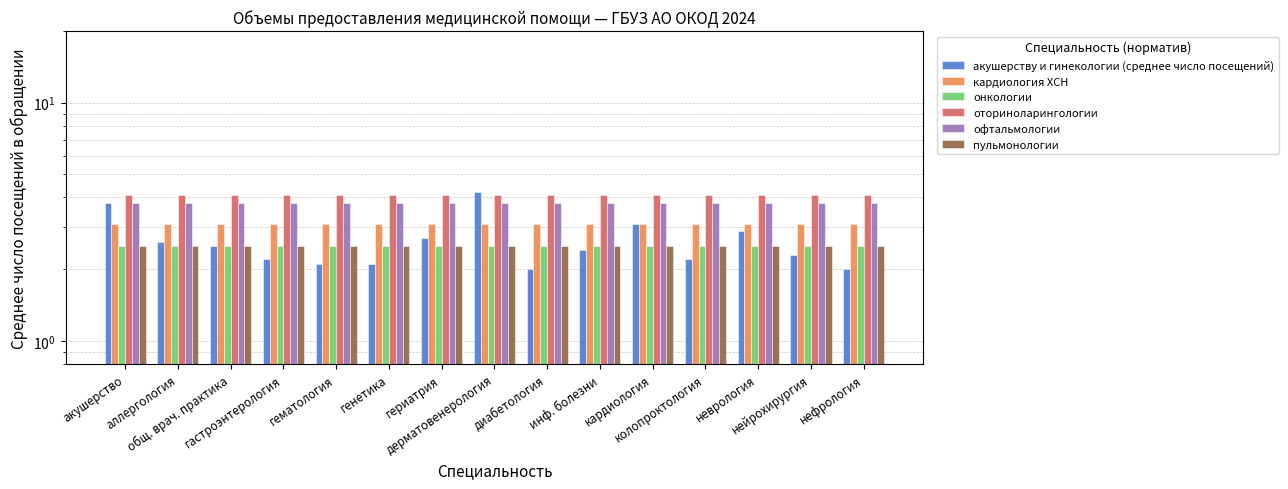

What position from the left is дерматовенерология?

8